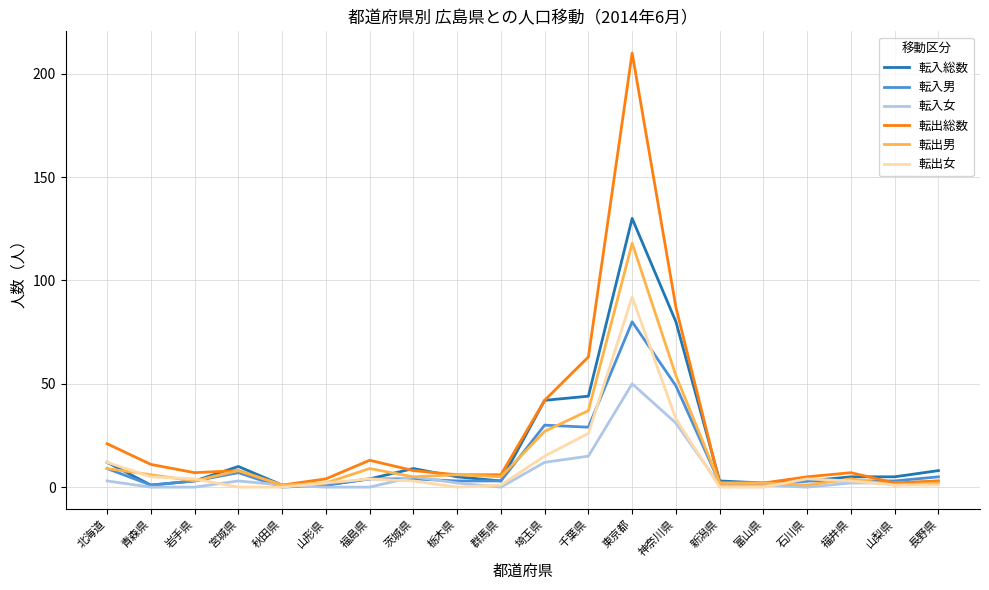

Rank the series by their maximum value, from lowest to highest.

転入女, 転入男, 転出女, 転出男, 転入総数, 転出総数